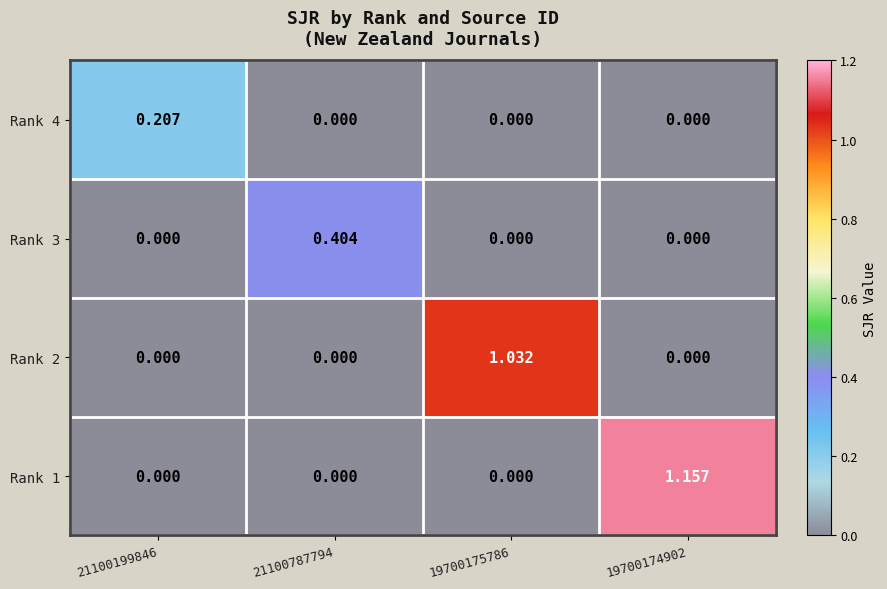

List the series in order of their peak value, lowest first.

Rank 4, Rank 3, Rank 2, Rank 1